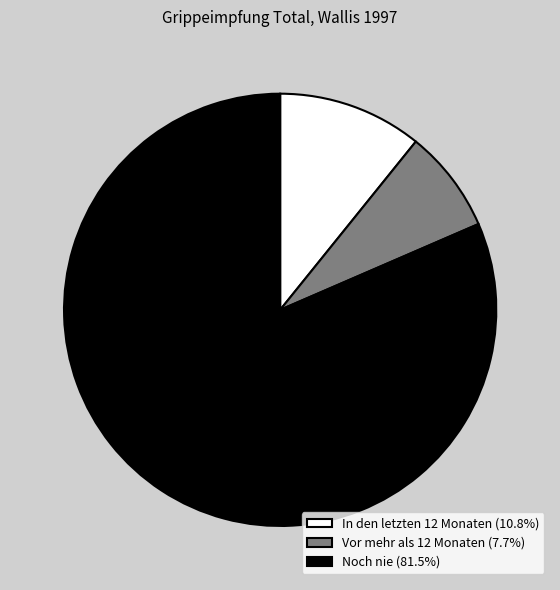

Is there a majority slice in this chart?

Yes